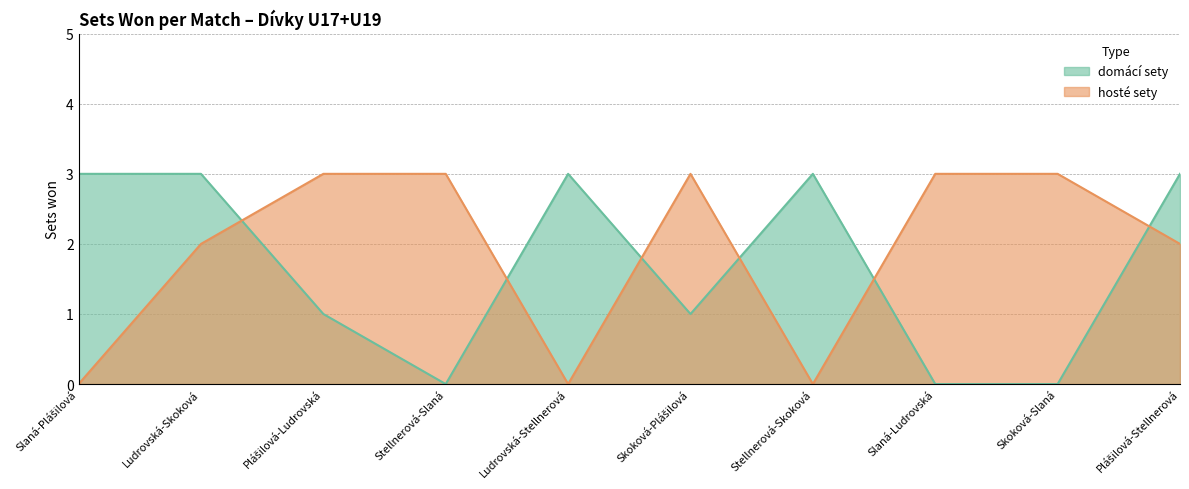

What is the label of the 4th point from the right?

Stellnerová-Skoková